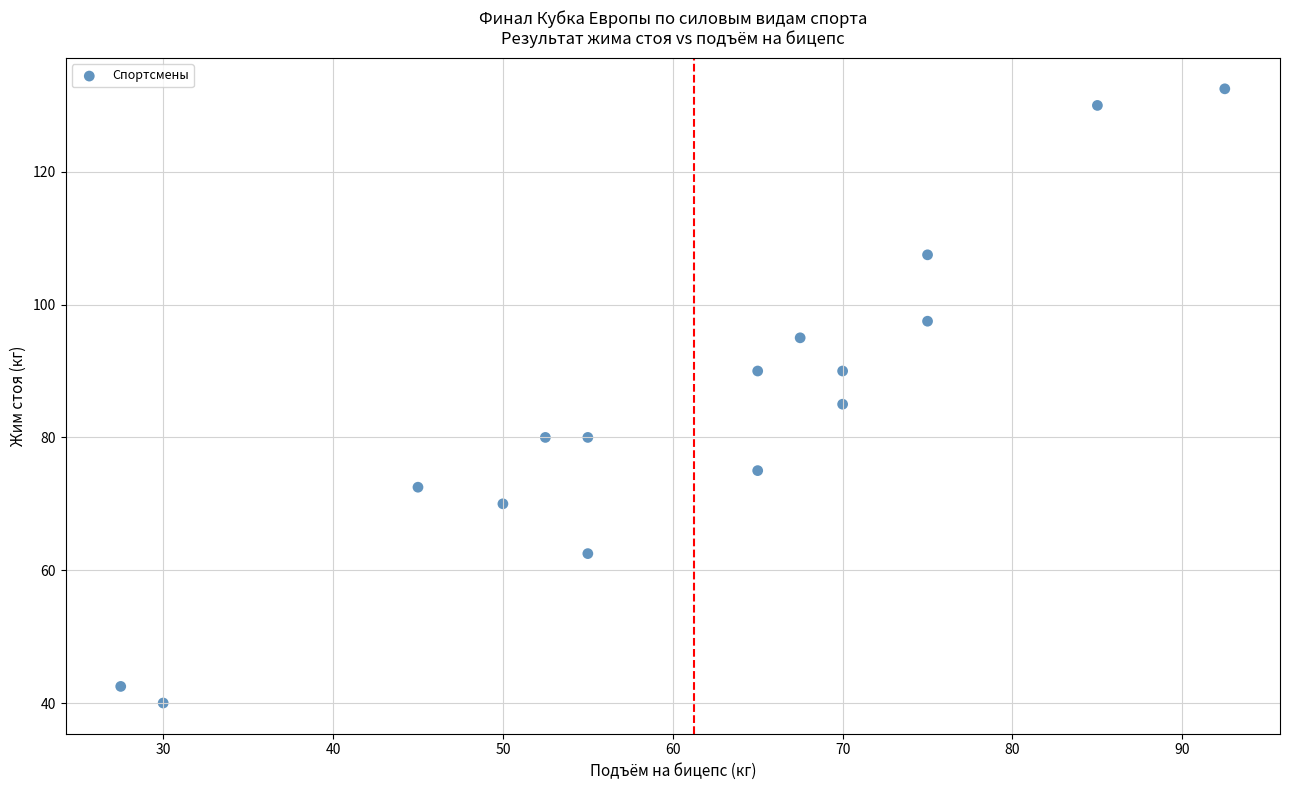

What is the range of X values (max minus min)?

65.0